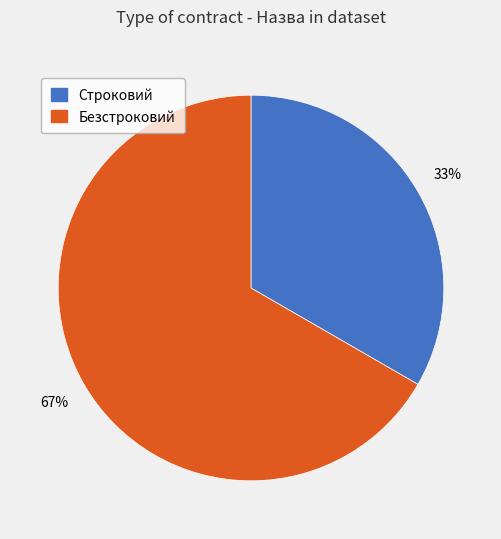

Is it true that Строковий is 33% of the pie?

True